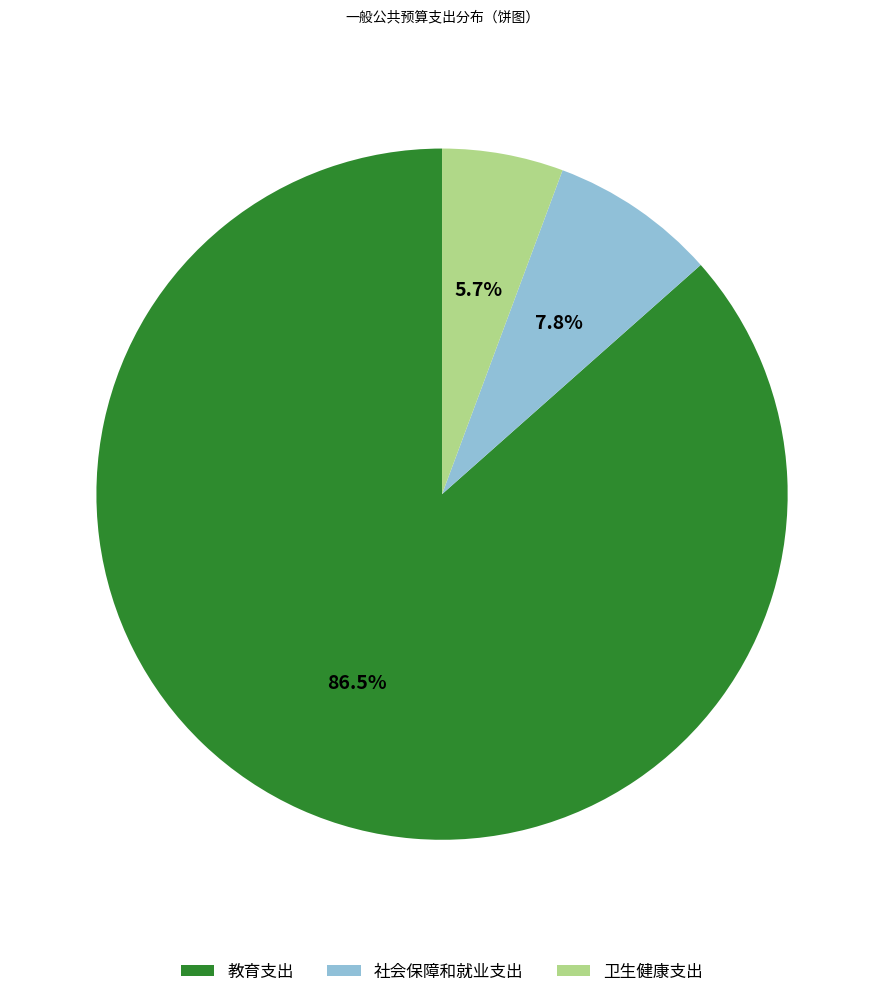

The 社会保障和就业支出 slice represents 2% of the pie. True or false?

False